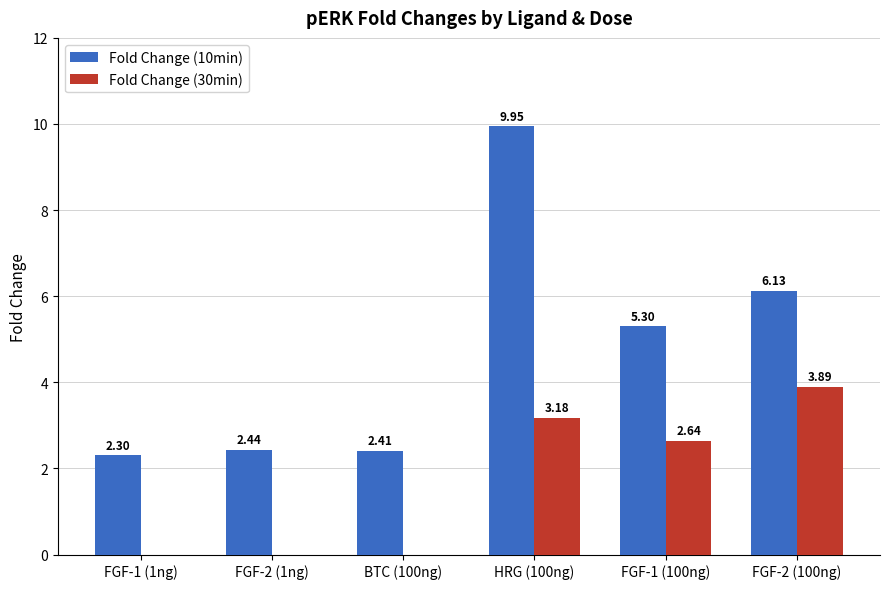

What is the sum of the Fold Change (10min) values at BTC (100ng) and FGF-1 (100ng)?

7.7